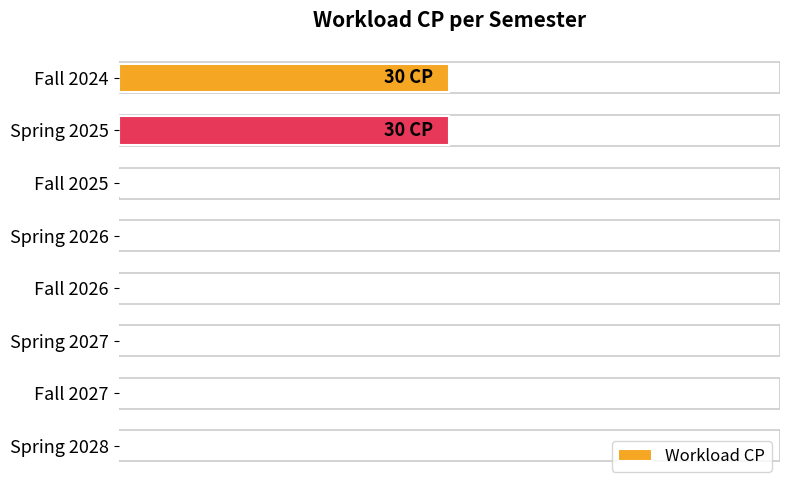

Are the bars horizontal?

Yes